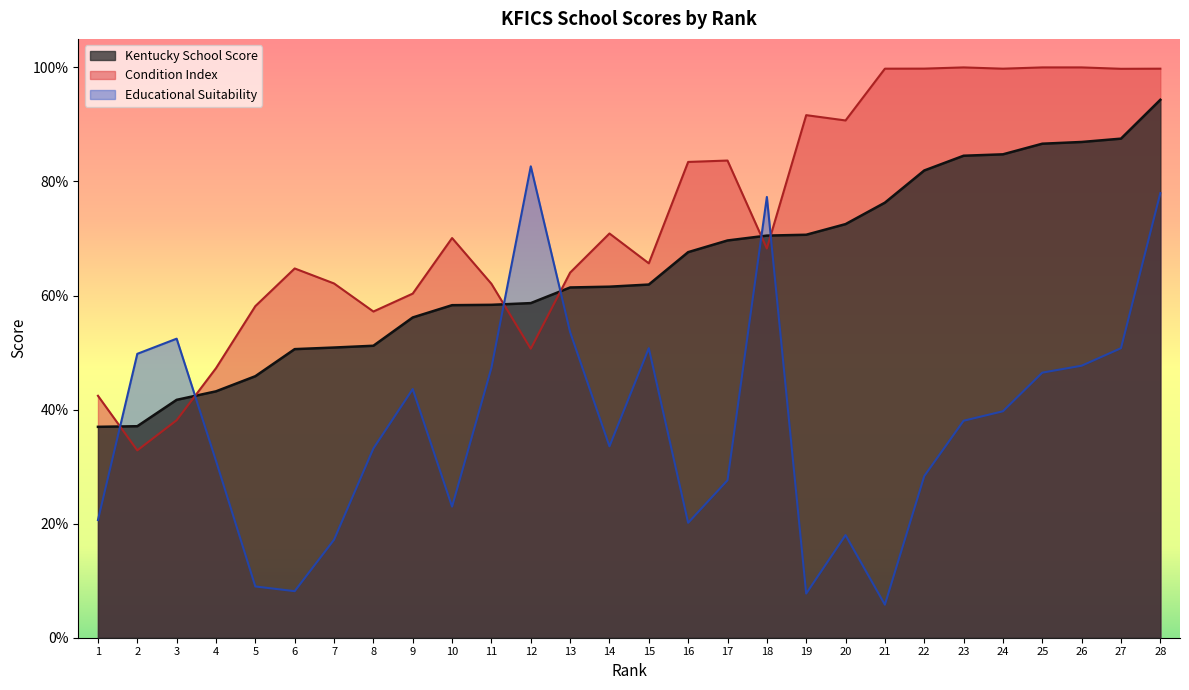

Read the Educational Suitability value at 23.

0.4